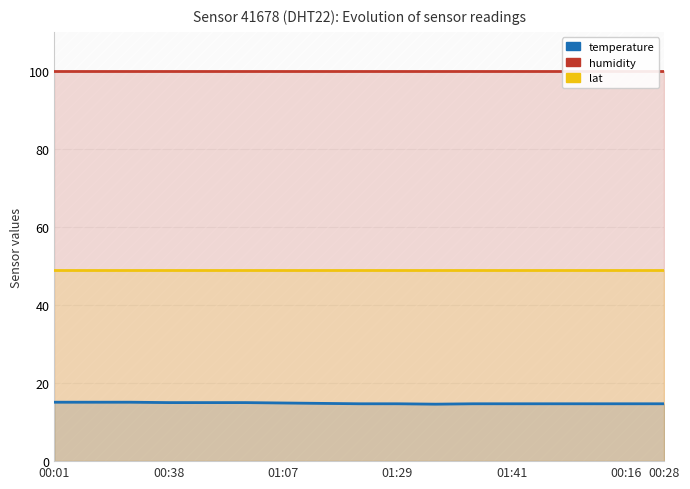

Between 01:07 and 01:29, which series saw the biggest shift?

temperature